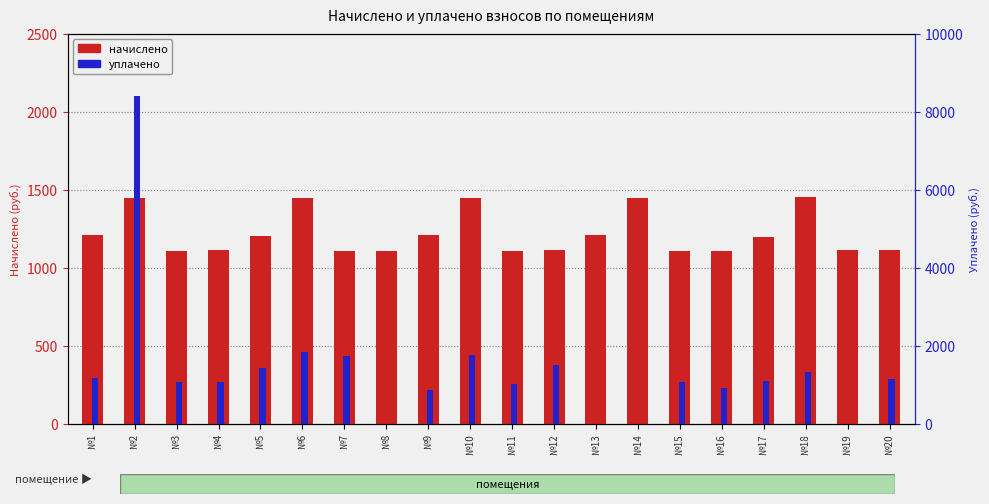

The уплачено series shows 194.1 at №16. True or false?

False